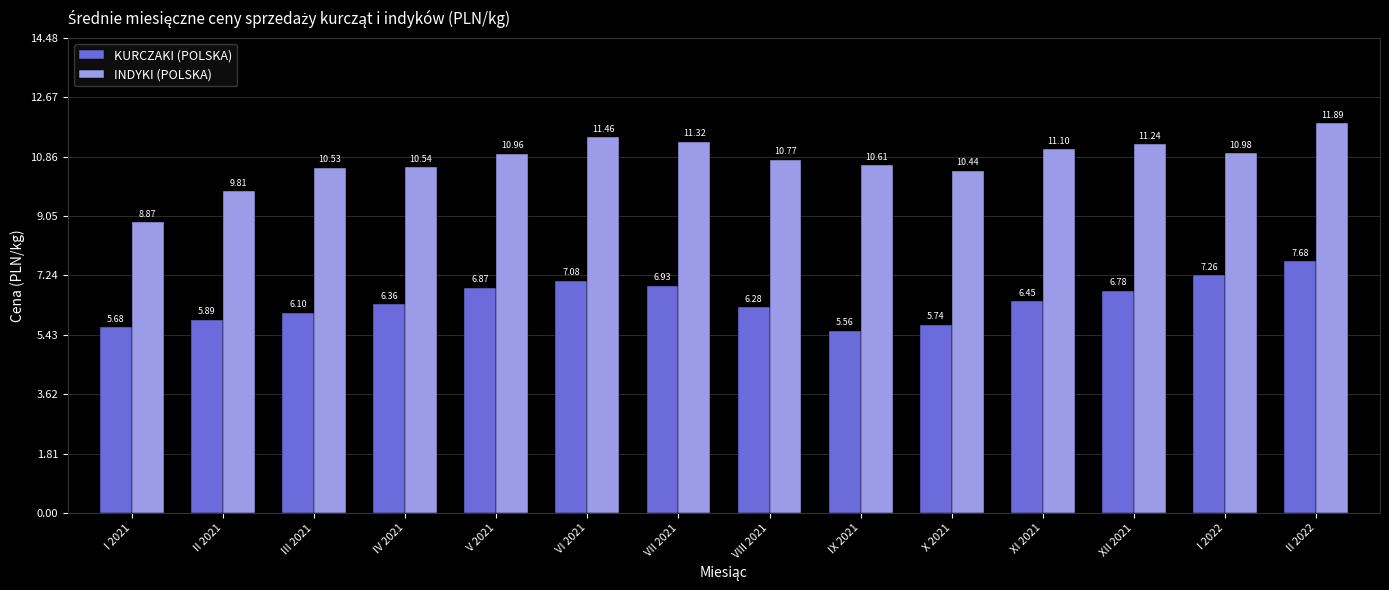

What is the sum of all KURCZAKI (POLSKA) values?

90.7